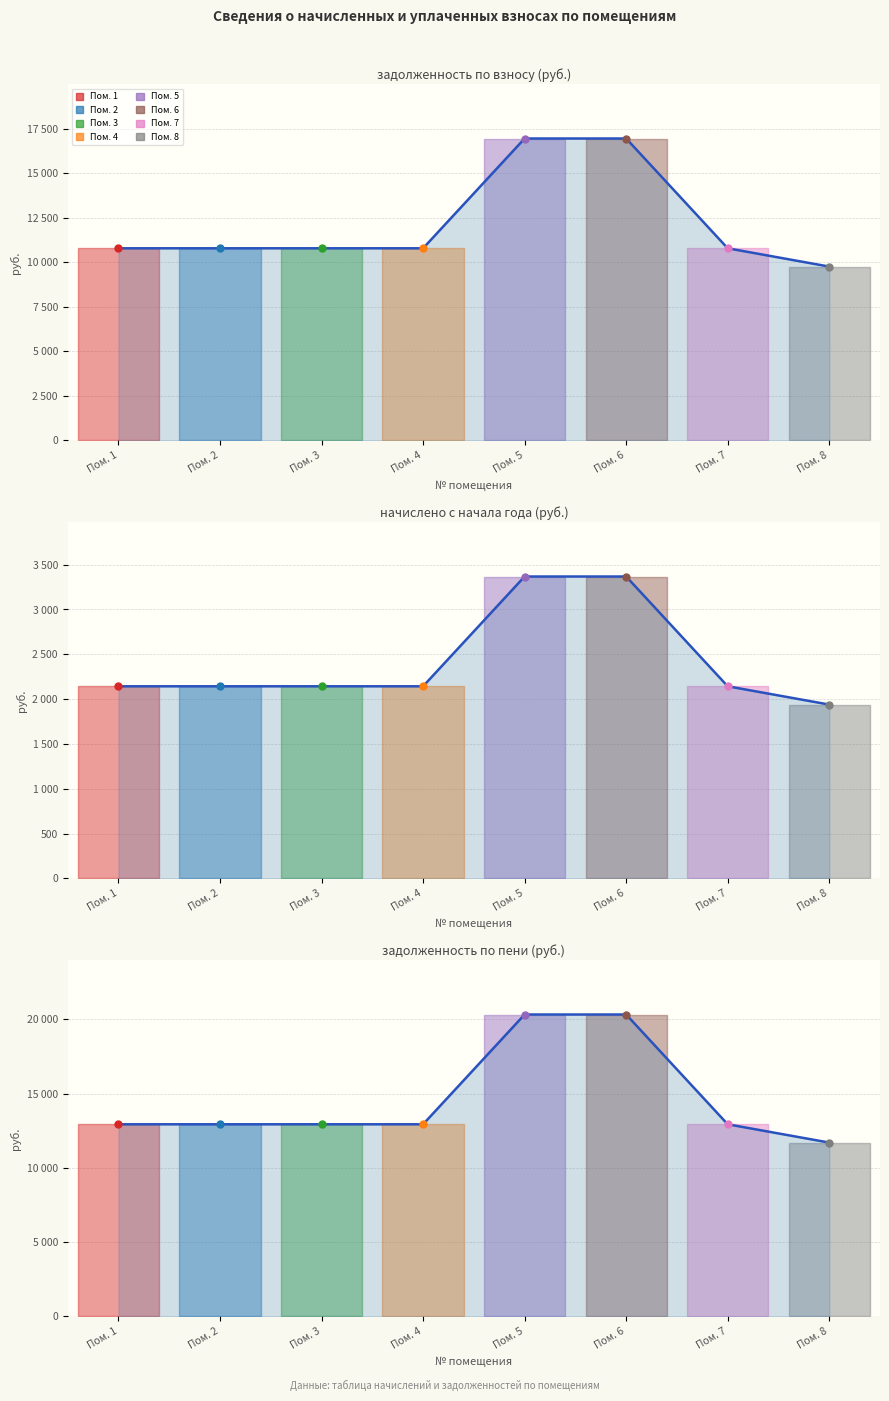

True or false: задолженность (взнос) has a value of 15790.3 at Пом. 2.

False